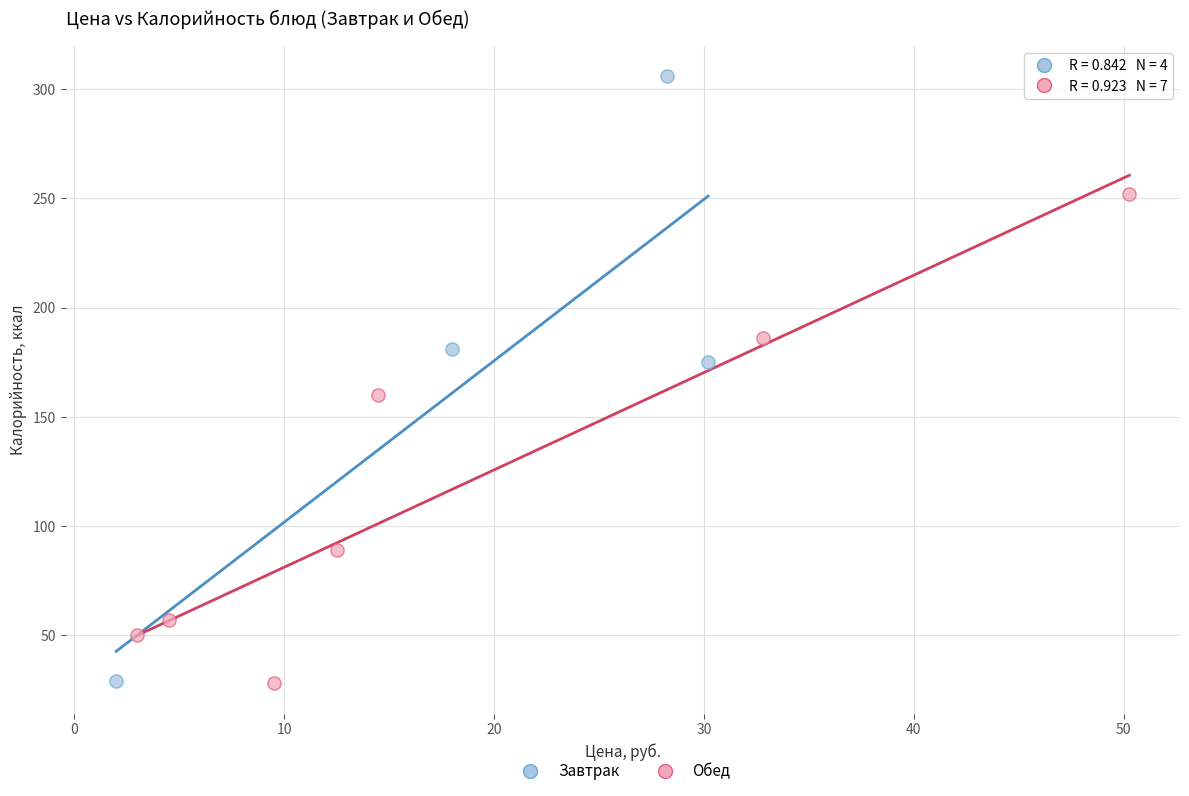

Which series has the widest spread of Y values?

Завтрак